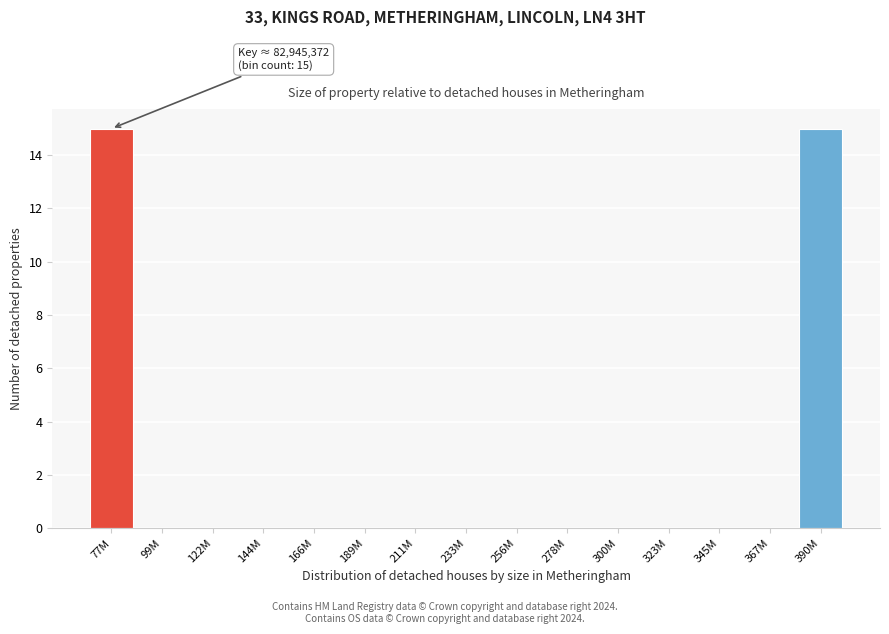

Reading right to left, extract all data points from this chart.

390M=15	367M=0	345M=0	323M=0	300M=0	278M=0	256M=0	233M=0	211M=0	189M=0	166M=0	144M=0	122M=0	99M=0	77M=15